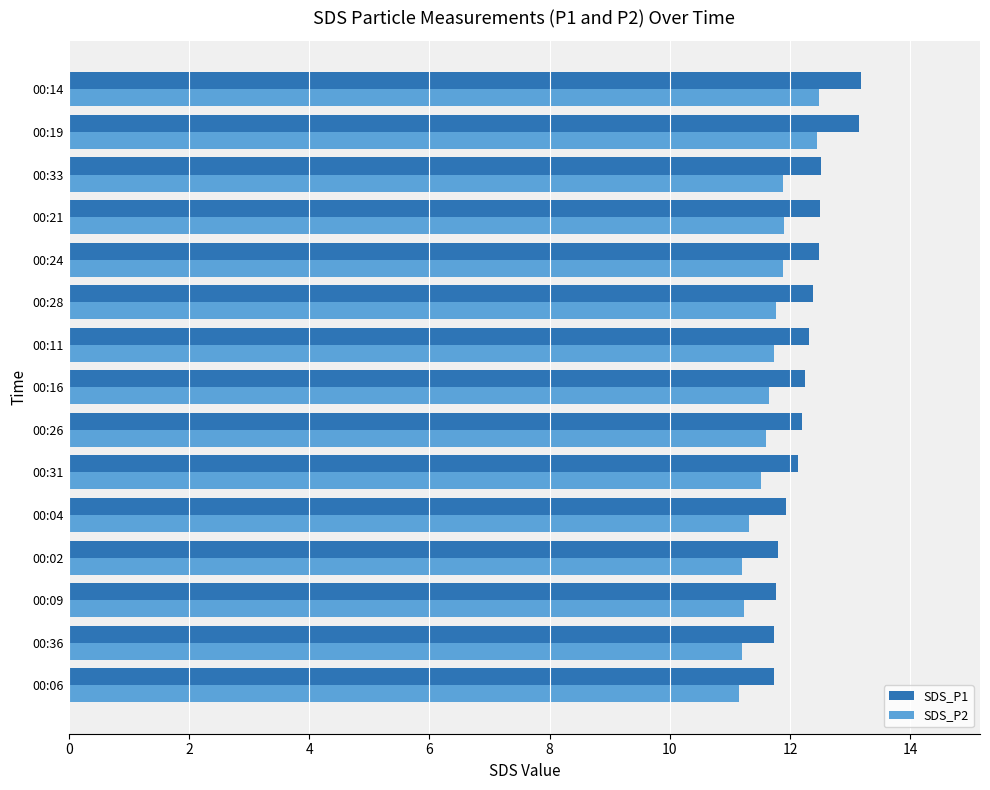

Which series has the largest total across all categories?

SDS_P1